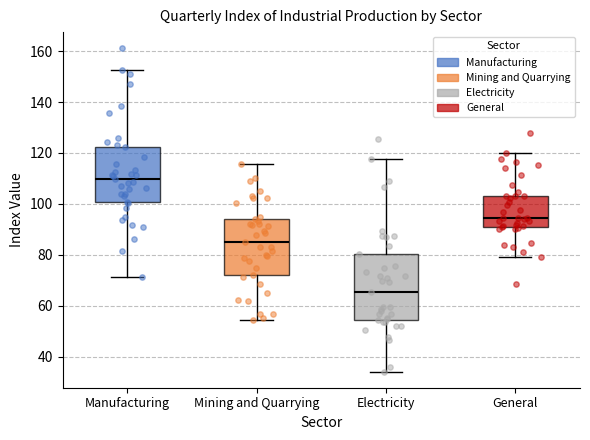

Which box is the tallest, from its lower edge to its upper edge?

Electricity